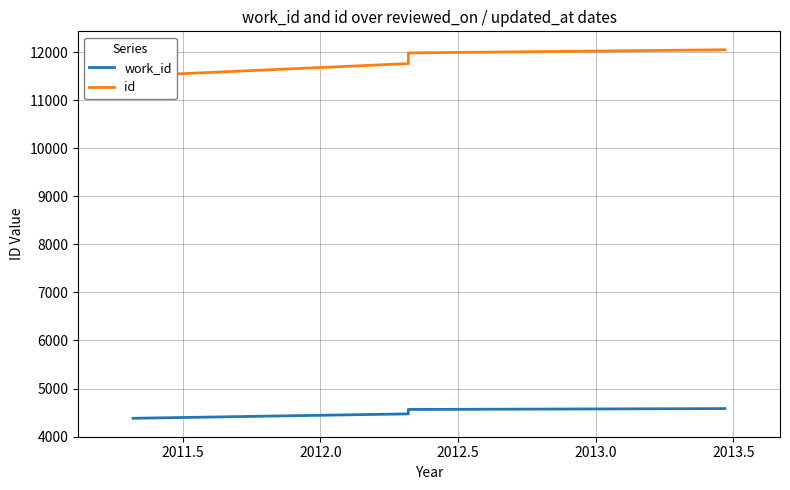

Does the chart display data point markers on the line(s)?

No